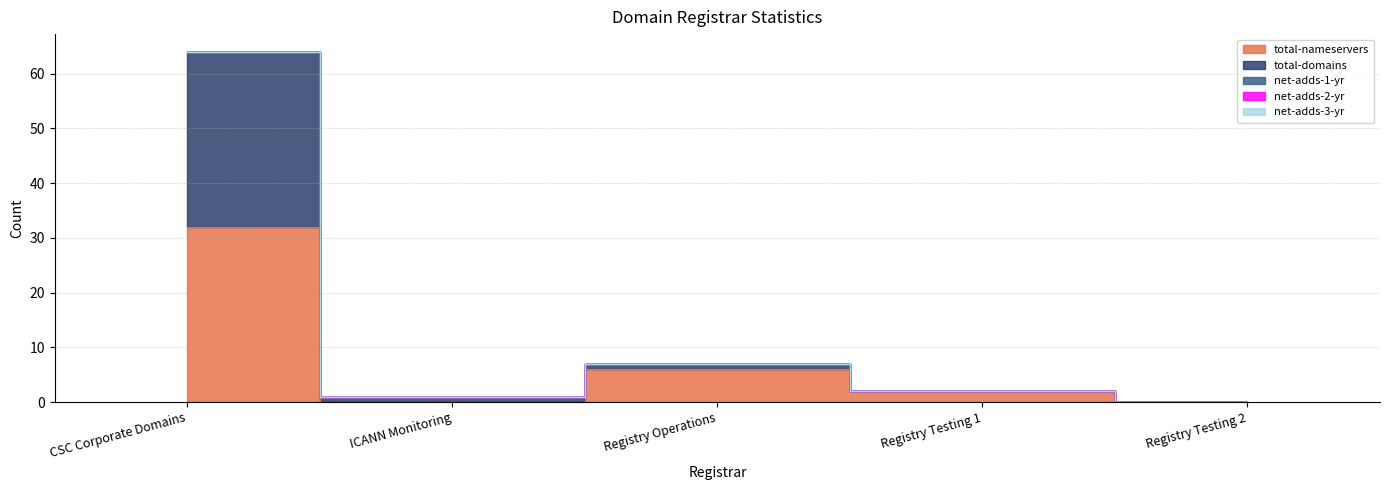

At how many categories does at least one series exceed 29?

1